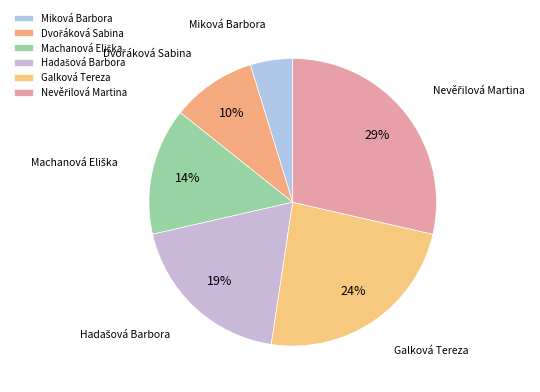

Count the number of slices in the pie.

6